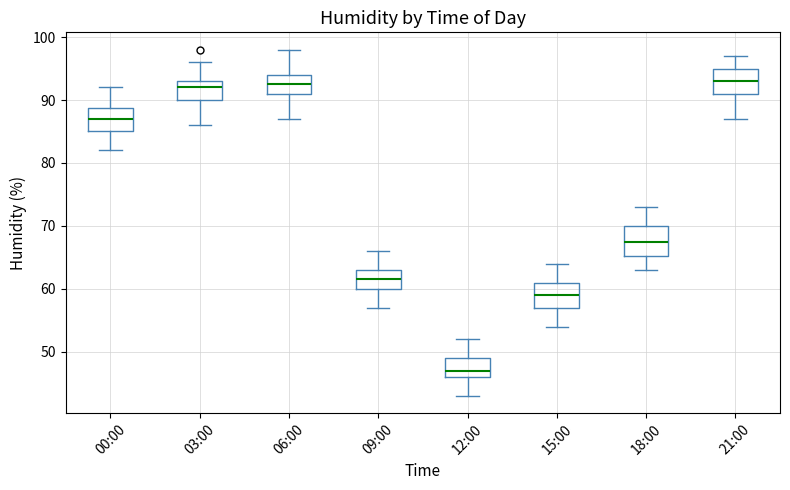

Reading left to right, read every box against the y-axis: the position of its median line, the range the box covers, and the ends of its whiskers. The values are not printed on the chart, so give them approximately, as read against the axis.

00:00: median 87, box 85 to 89, whiskers 82 to 92
03:00: median 92, box 90 to 93, whiskers 86 to 96
06:00: median 93, box 91 to 94, whiskers 87 to 98
09:00: median 62, box 60 to 63, whiskers 57 to 66
12:00: median 47, box 46 to 49, whiskers 43 to 52
15:00: median 59, box 57 to 61, whiskers 54 to 64
18:00: median 68, box 65 to 70, whiskers 63 to 73
21:00: median 93, box 91 to 95, whiskers 87 to 97